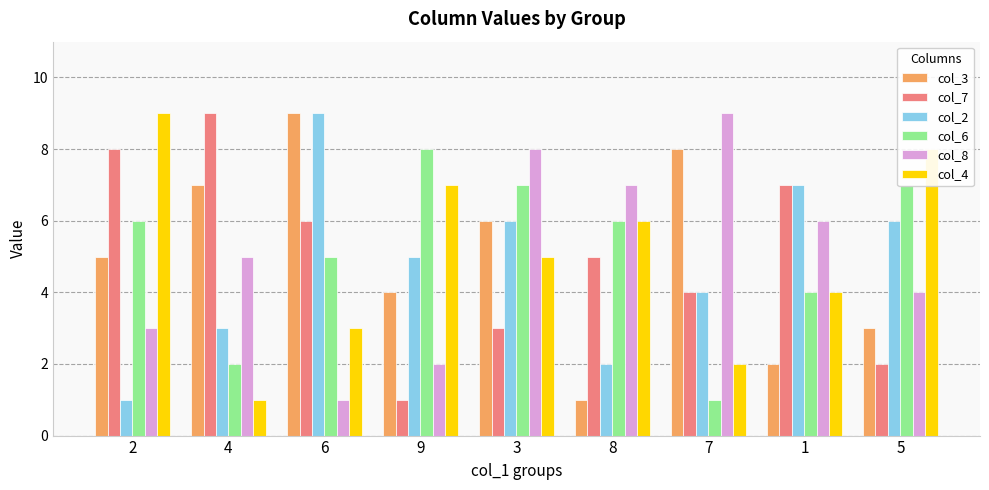

Reading left to right, list all the values displayed in this chart.

col_3: 5	7	9	4	6	1	8	2	3
col_7: 8	9	6	1	3	5	4	7	2
col_2: 1	3	9	5	6	2	4	7	6
col_6: 6	2	5	8	7	6	1	4	7
col_8: 3	5	1	2	8	7	9	6	4
col_4: 9	1	3	7	5	6	2	4	8